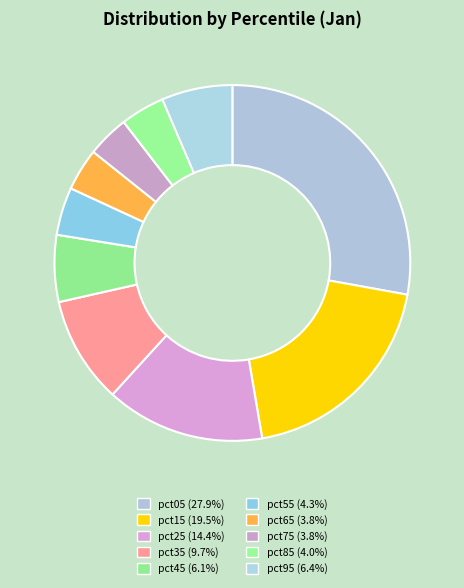

How many segments does this pie chart have?

10